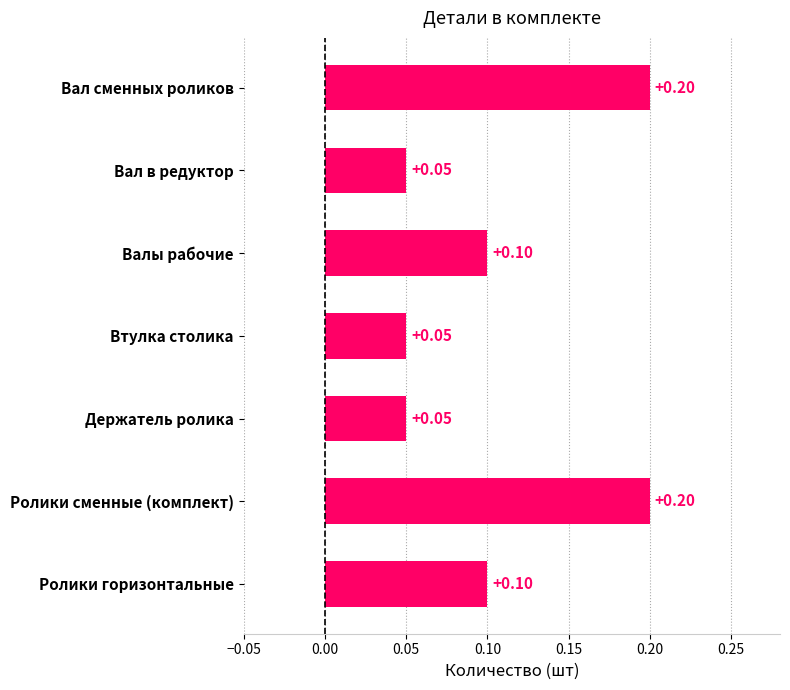

How many values are between 0 and 1?

7